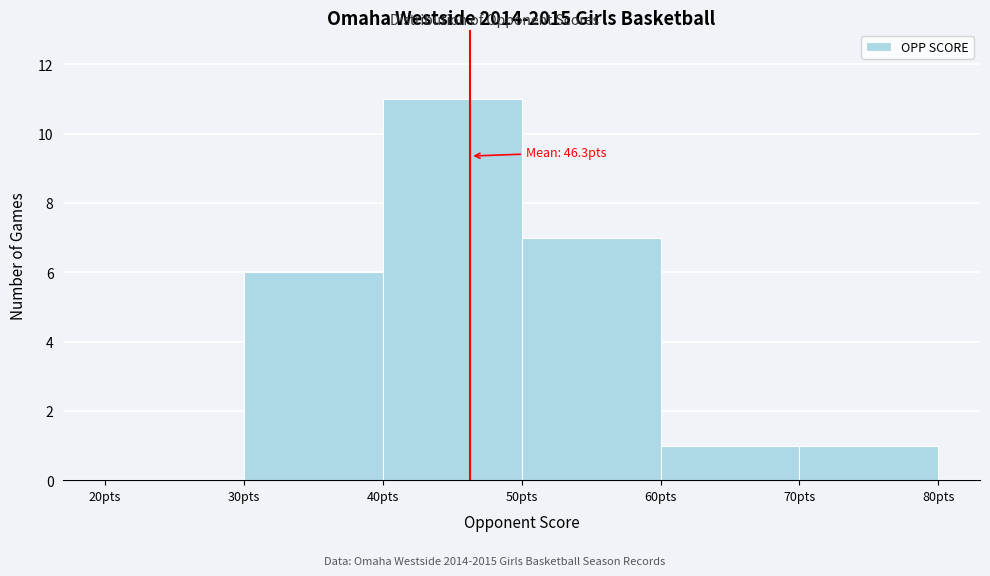

Which range on the x-axis has the tallest bar?

40 to 50